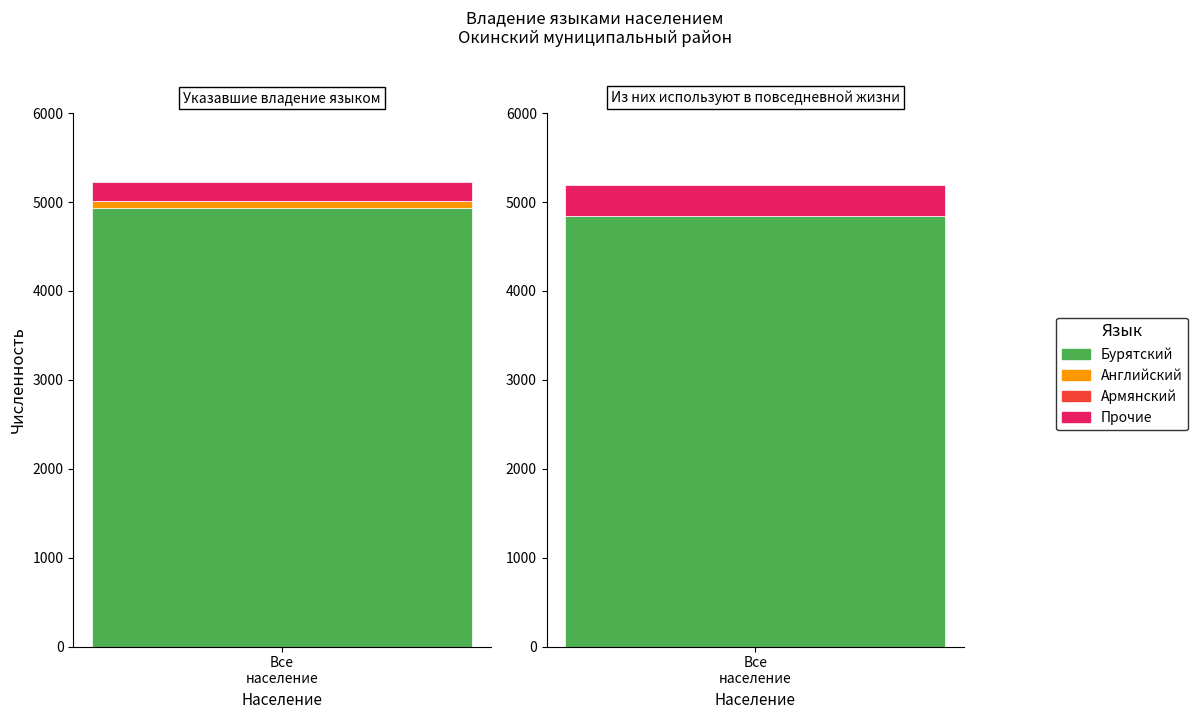

What is the label of the 2nd bar from the right?

Армянский